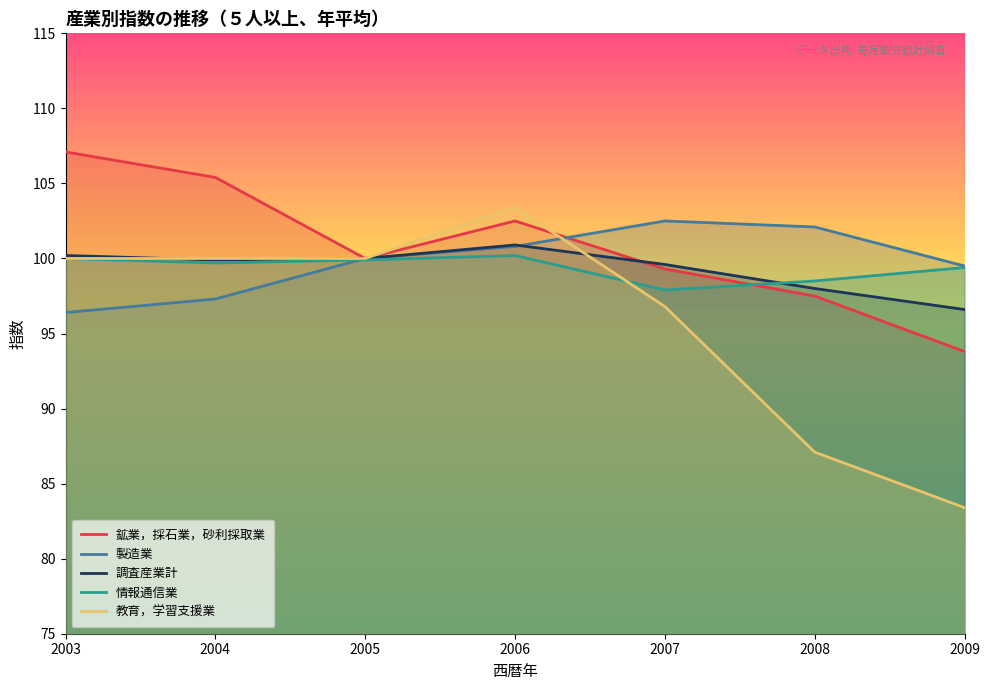

What is the value of the 調査産業計 point at the 6th from the left?

98.0